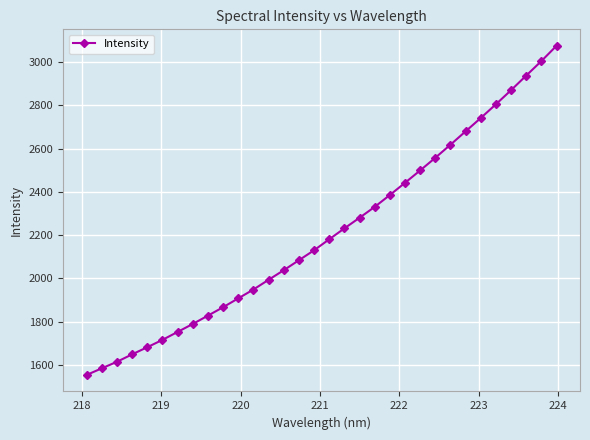

Count the number of data series in this chart.

1